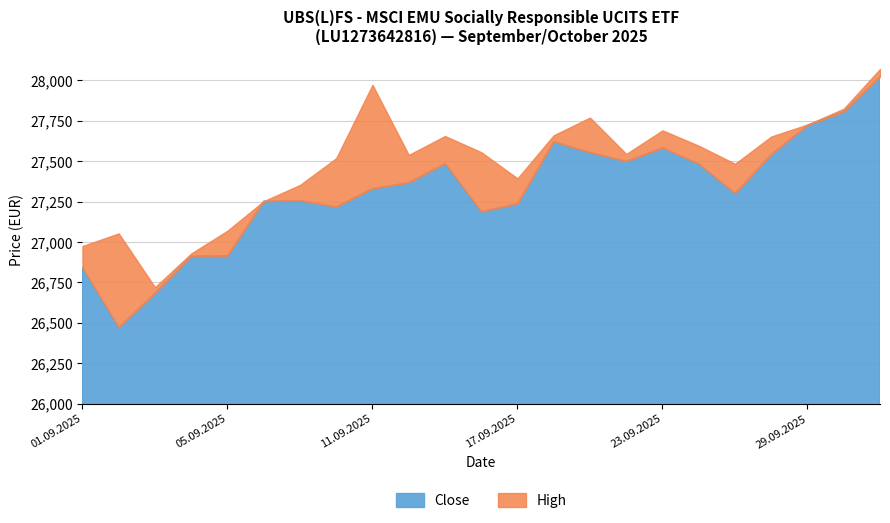

The Close series shows 26684 at 03.09.2025. True or false?

True